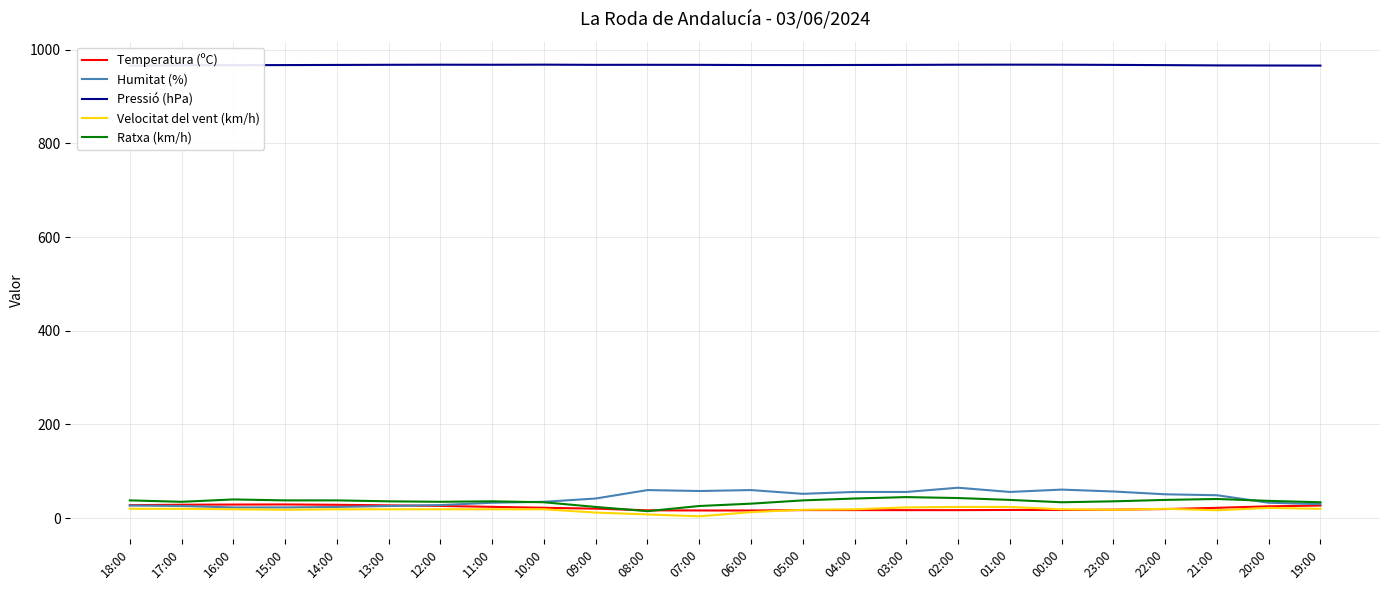

At which category is the sum across all series the highest?

02:00